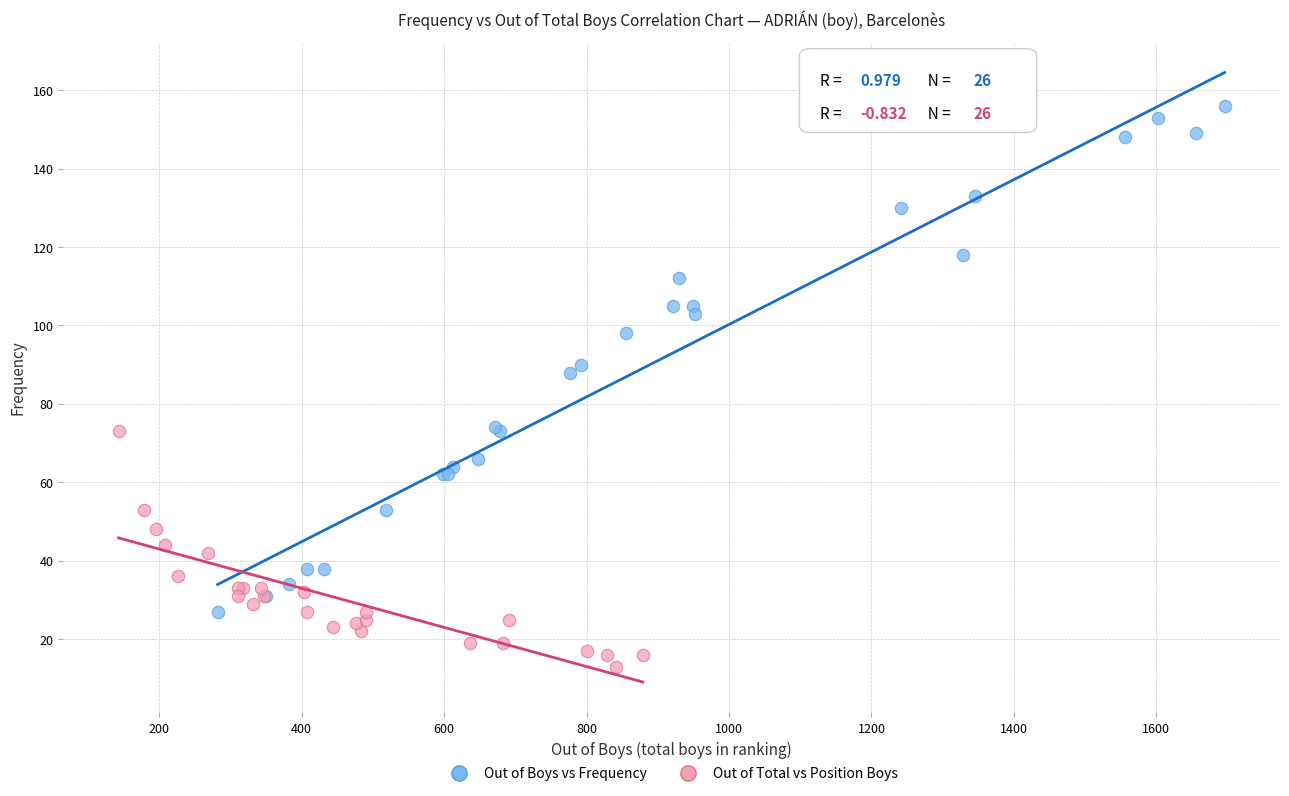

What are all the series names shown in the legend?

Out of Boys vs Frequency, Out of Total vs Position Boys